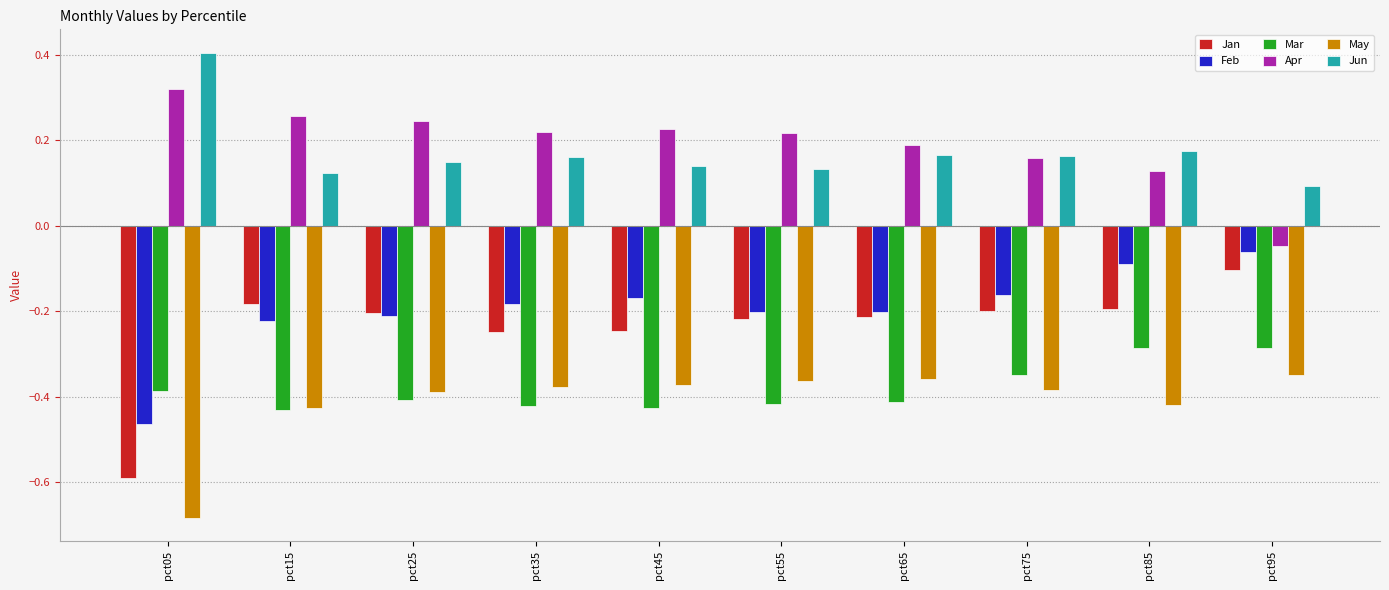

What are all the series names shown in the legend?

Jan, Feb, Mar, Apr, May, Jun